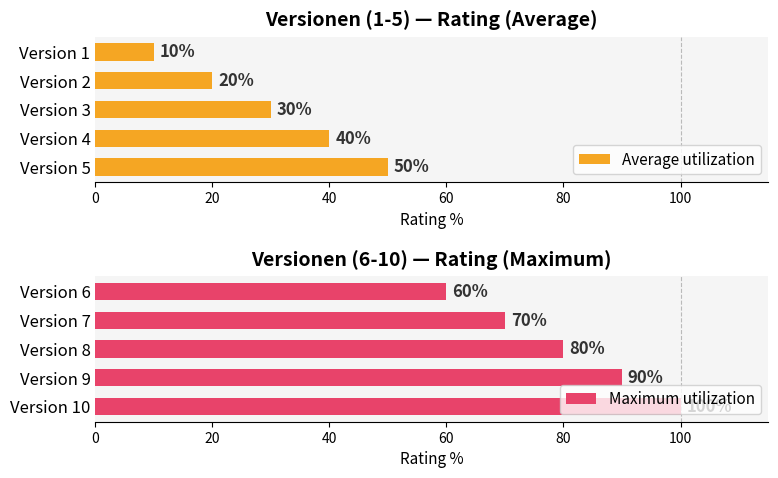

Does the chart contain stacked bars?

No